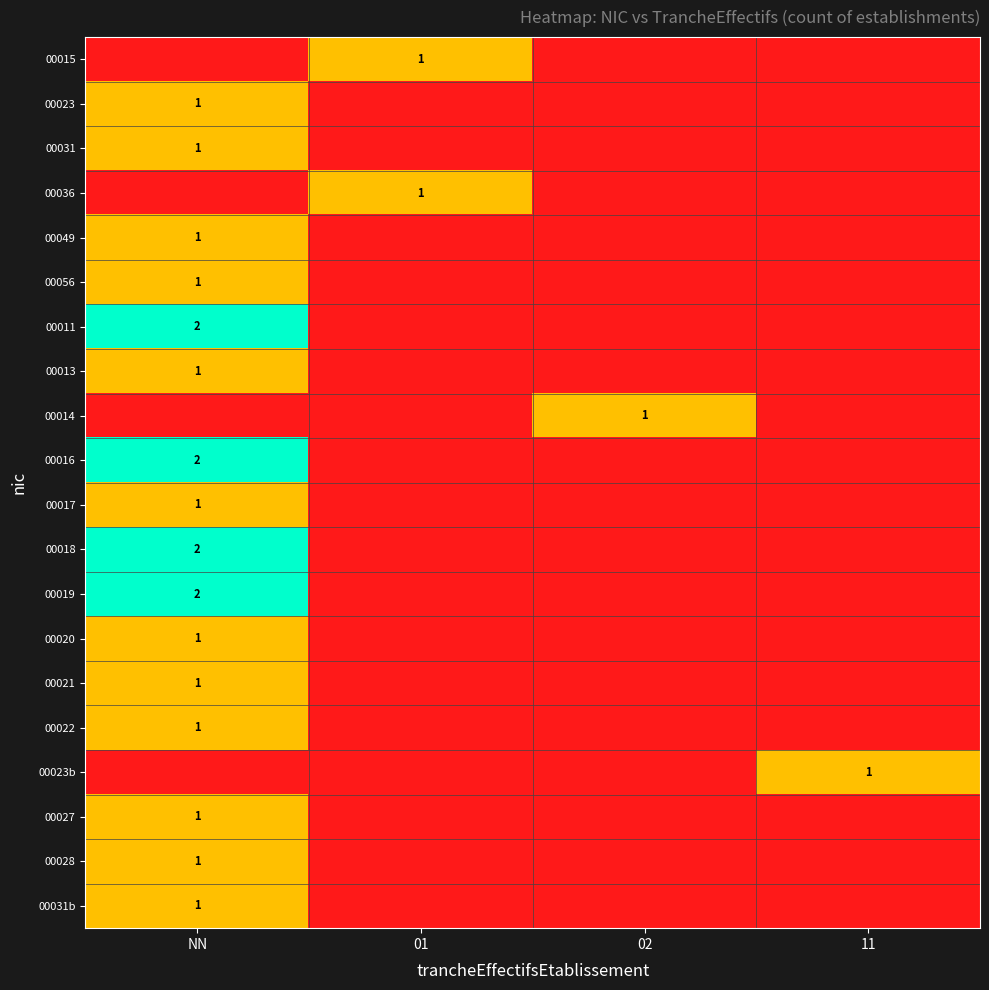

The 00023 series shows 2 at NN. True or false?

False